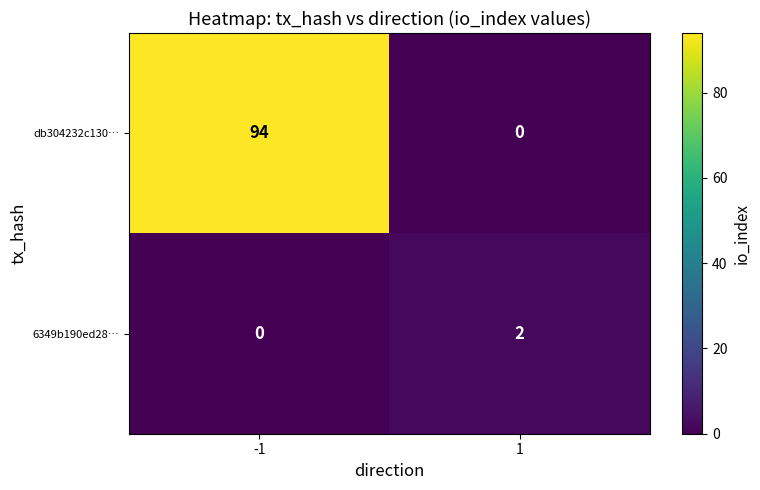

What is the difference between the db304232c130… values at -1 and 1?

94